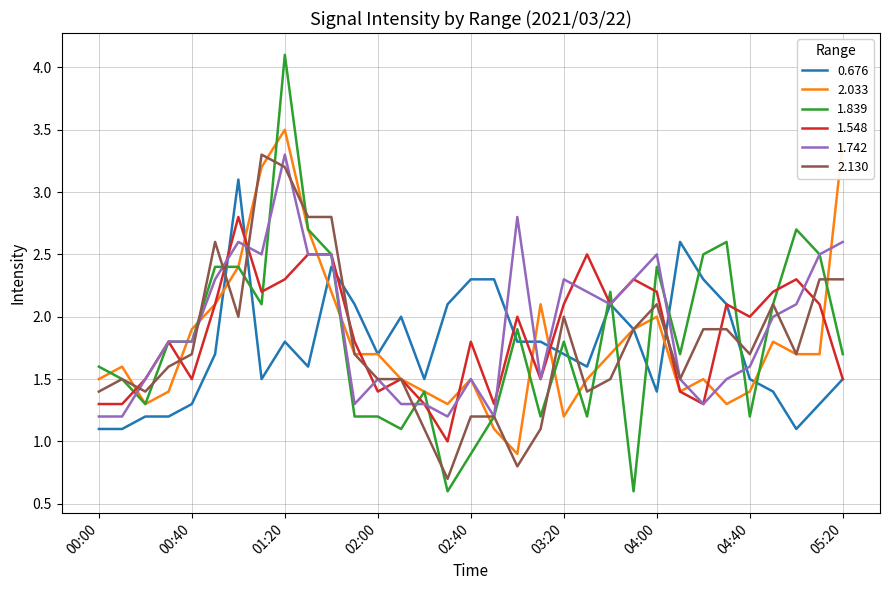

Which series has the largest range (max minus min)?

1.839